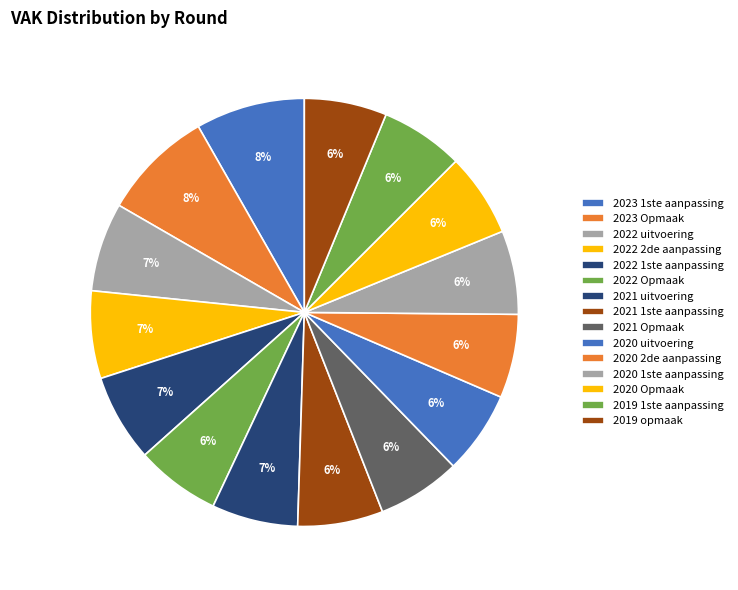

True or false: 2021 uitvoering accounts for 21% of the total.

False